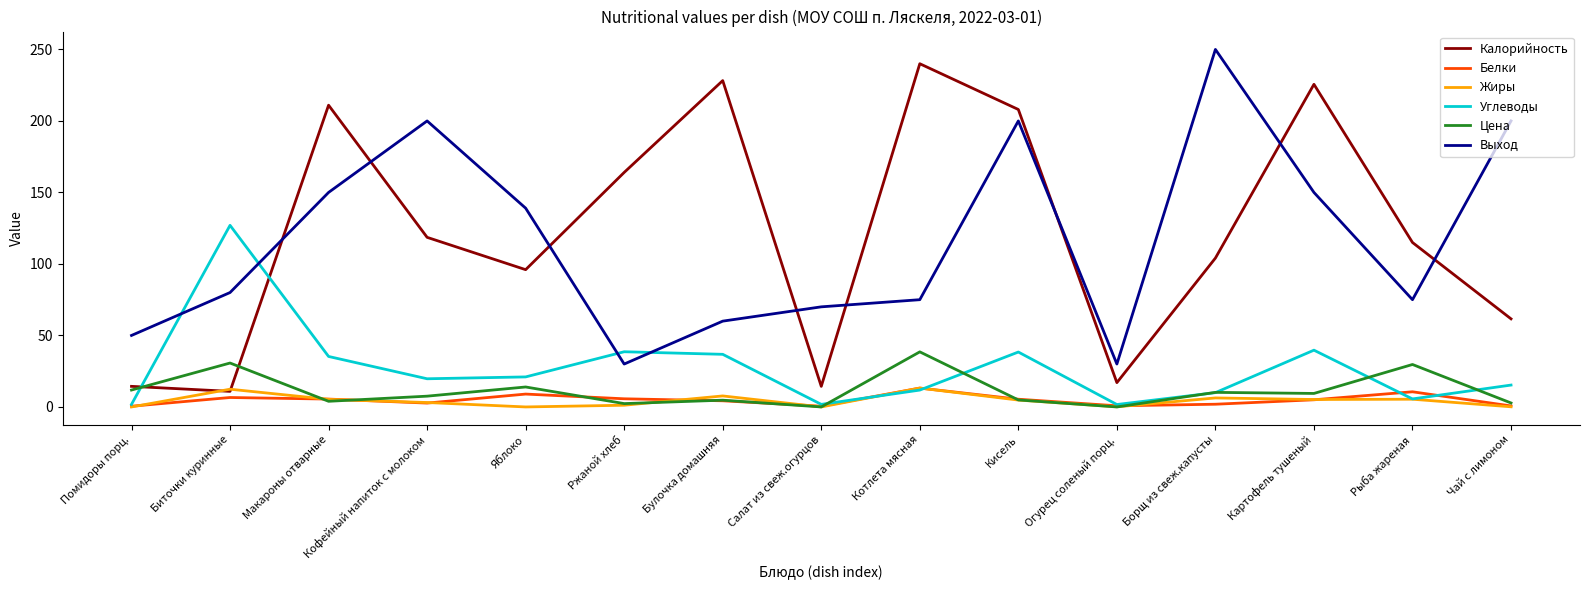

How many intersections are there between Углеводы and Калорийность?

2